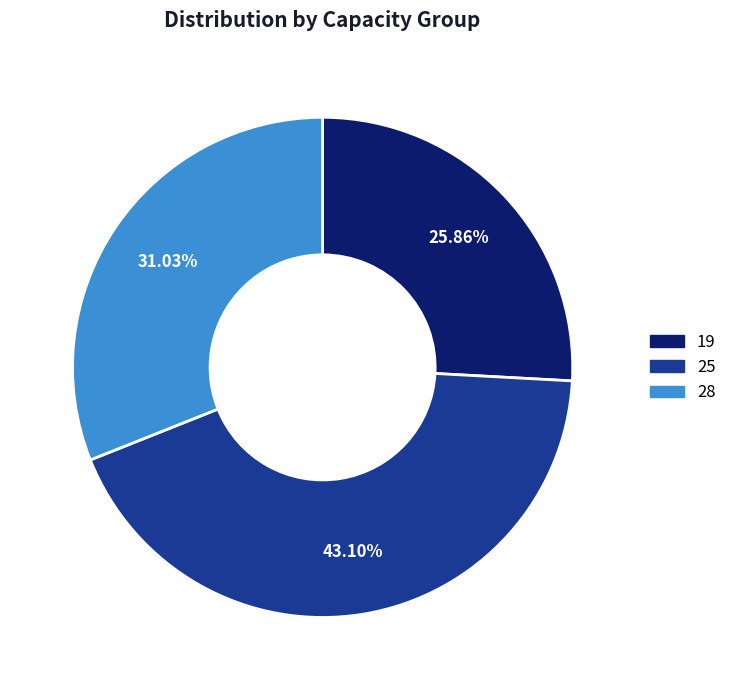

How many slices are in this pie chart?

3